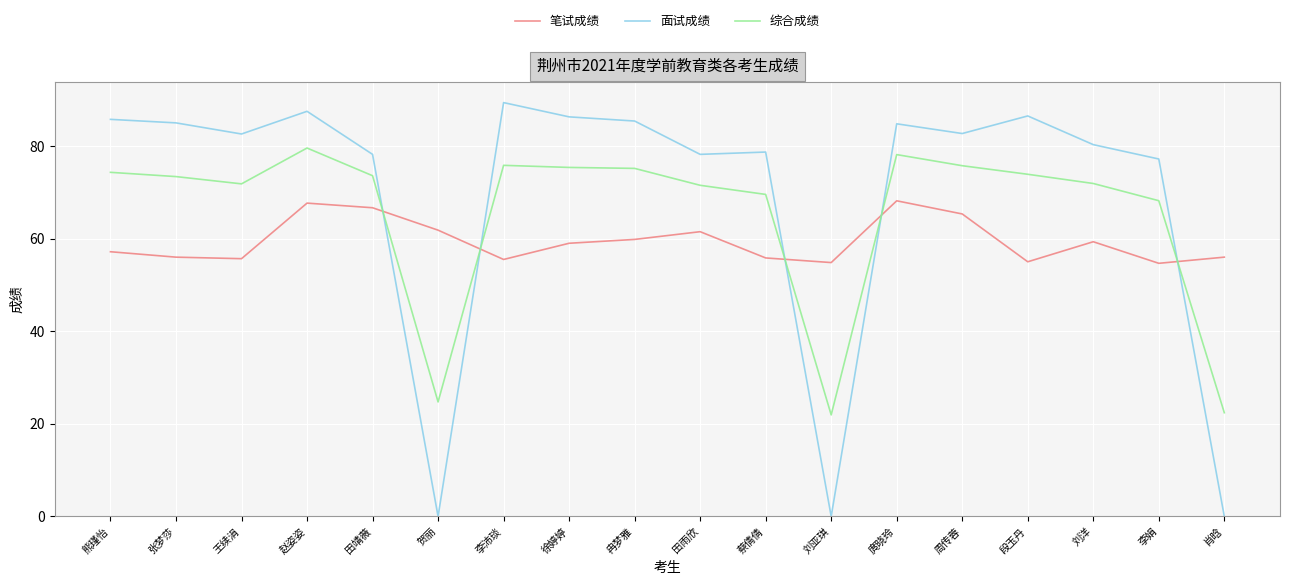

Is the value of 笔试成绩 at 肖晗 greater than the value of 综合成绩 at 熊瑾怡?

No